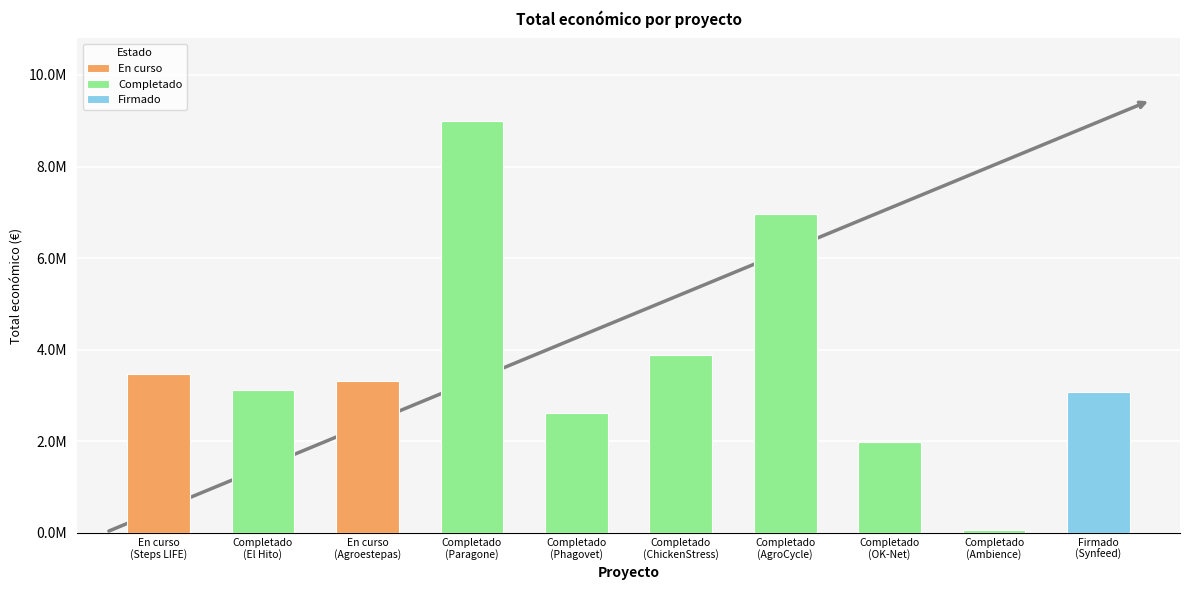

What is the change in value from En curso
(Agroestepas) to Completado
(OK-Net)?

-1325583